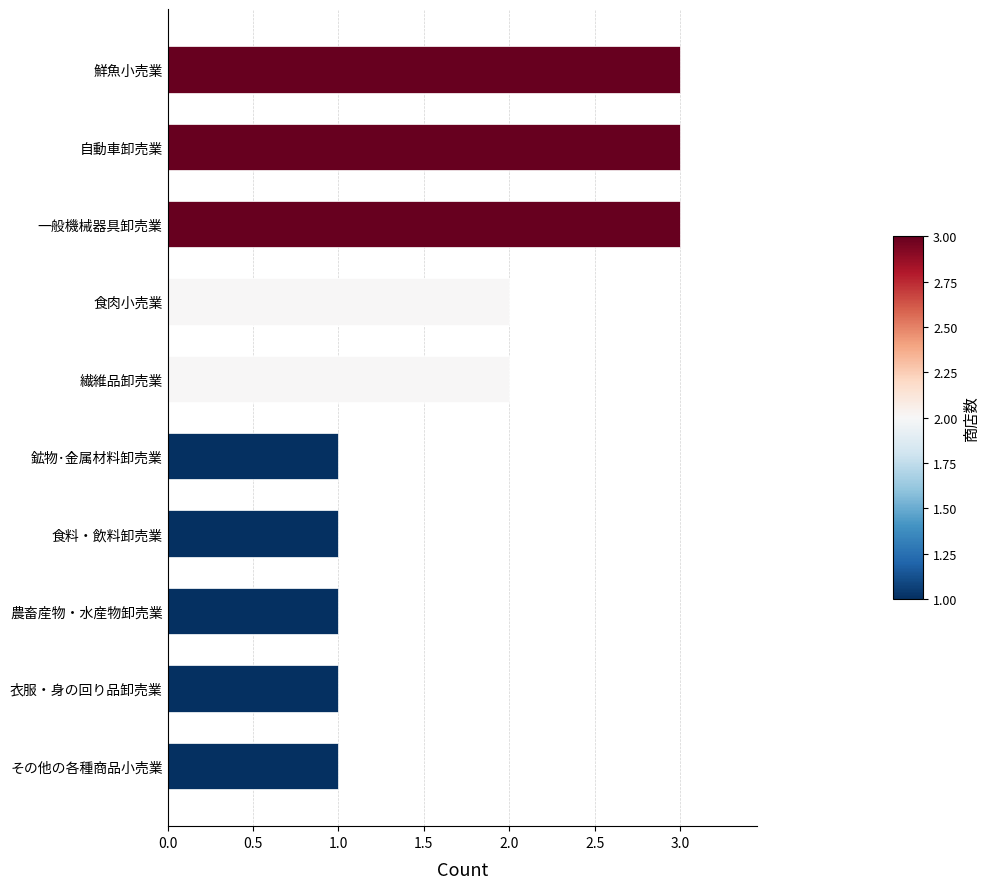

Which has a higher value, 農畜産物・水産物卸売業 or 自動車卸売業?

自動車卸売業